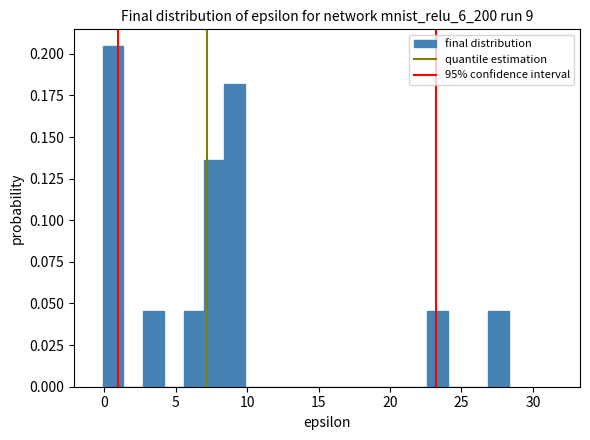

Around what value on the x-axis is the tallest bar? Give the approximate position of its centre, as read against the axis.

0.5